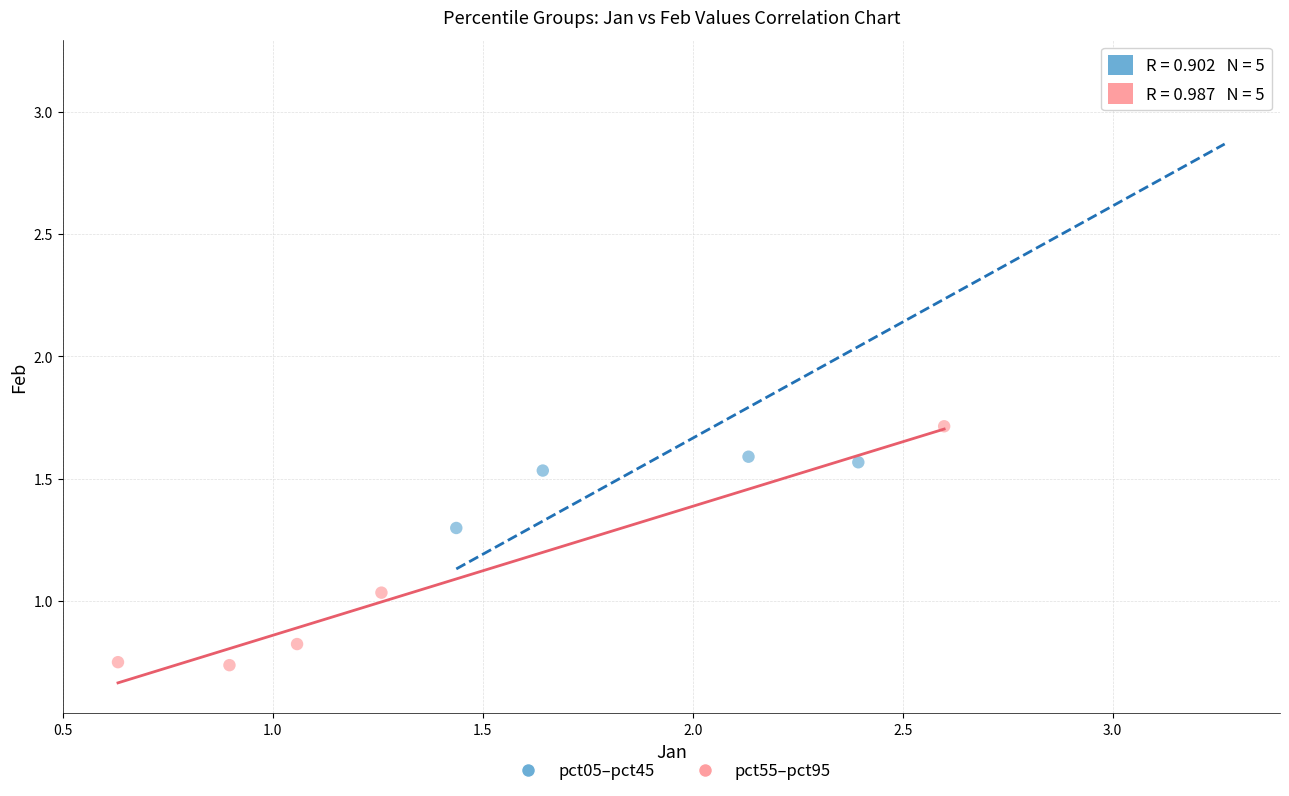

Which series contains the highest Y value?

pct05–pct45